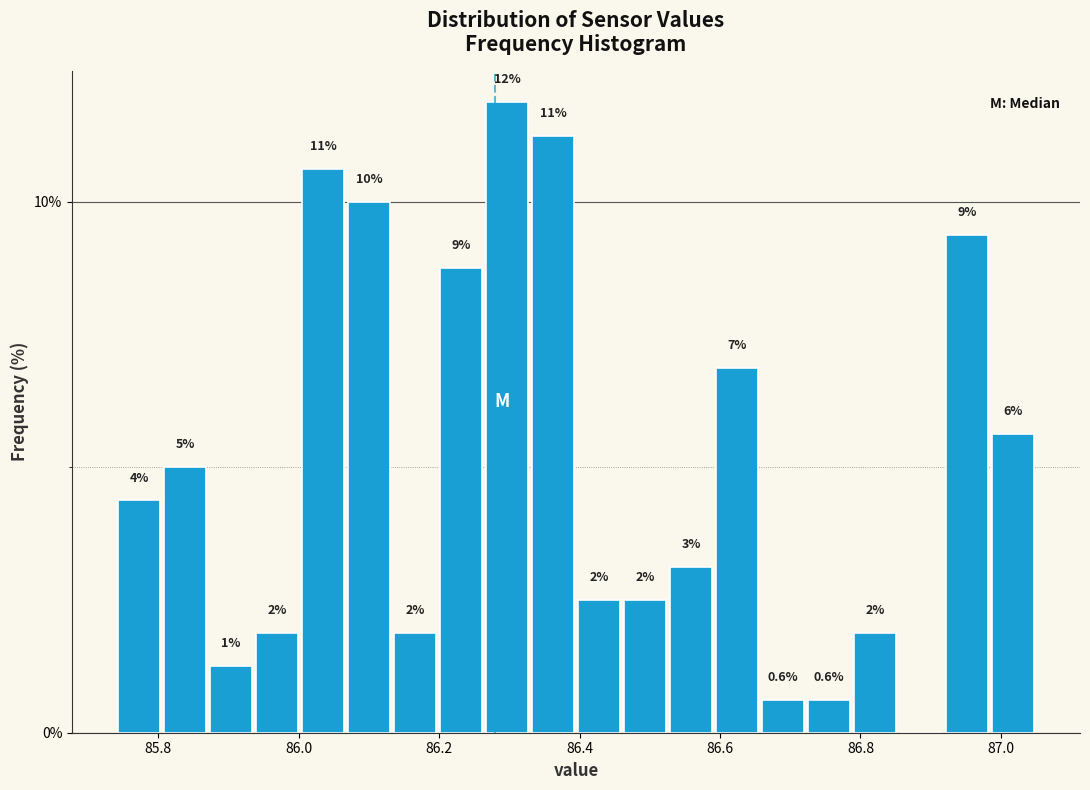

Read against the x-axis, roughly where is the centre of the tallest bar?

86.30